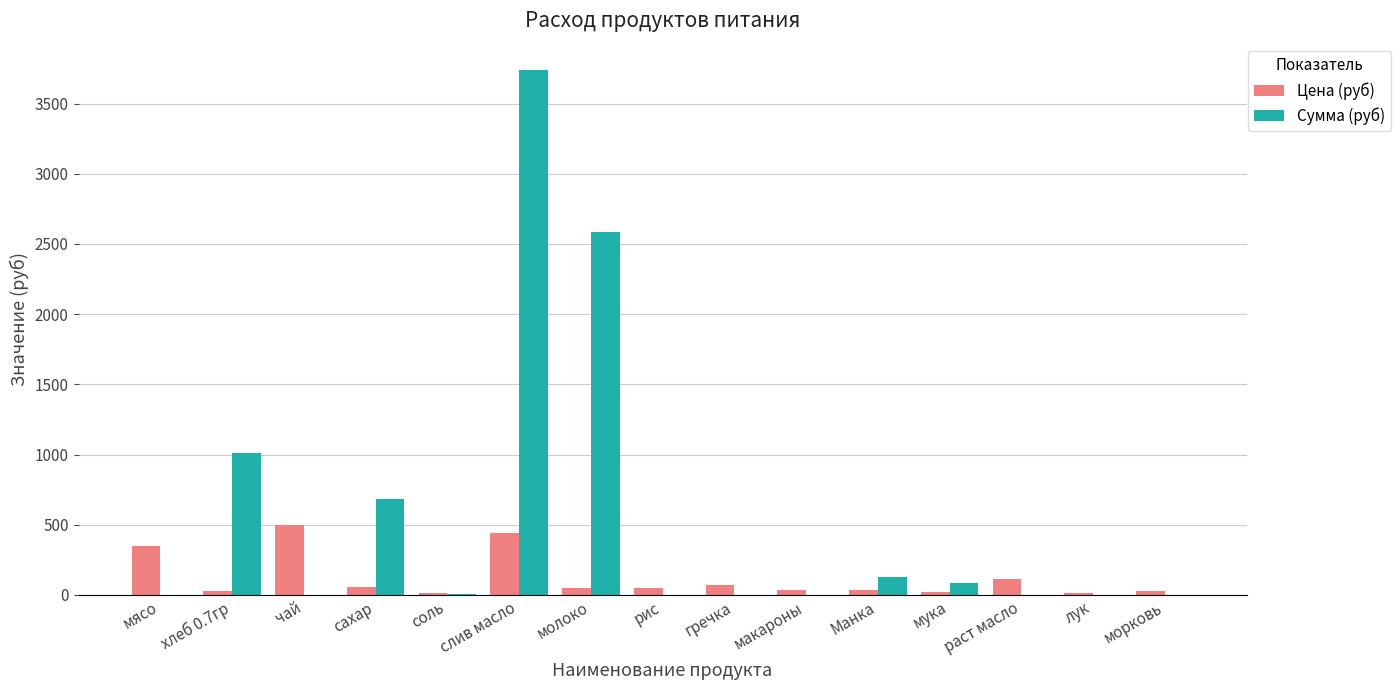

What is the total value across all series at мясо?

350.0